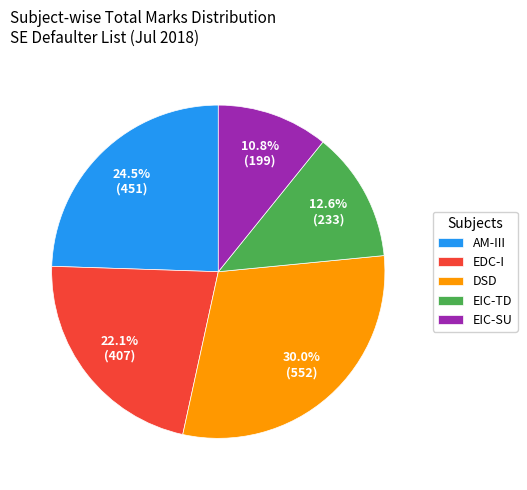

How much of the chart is everything except EIC-SU?

89.2%